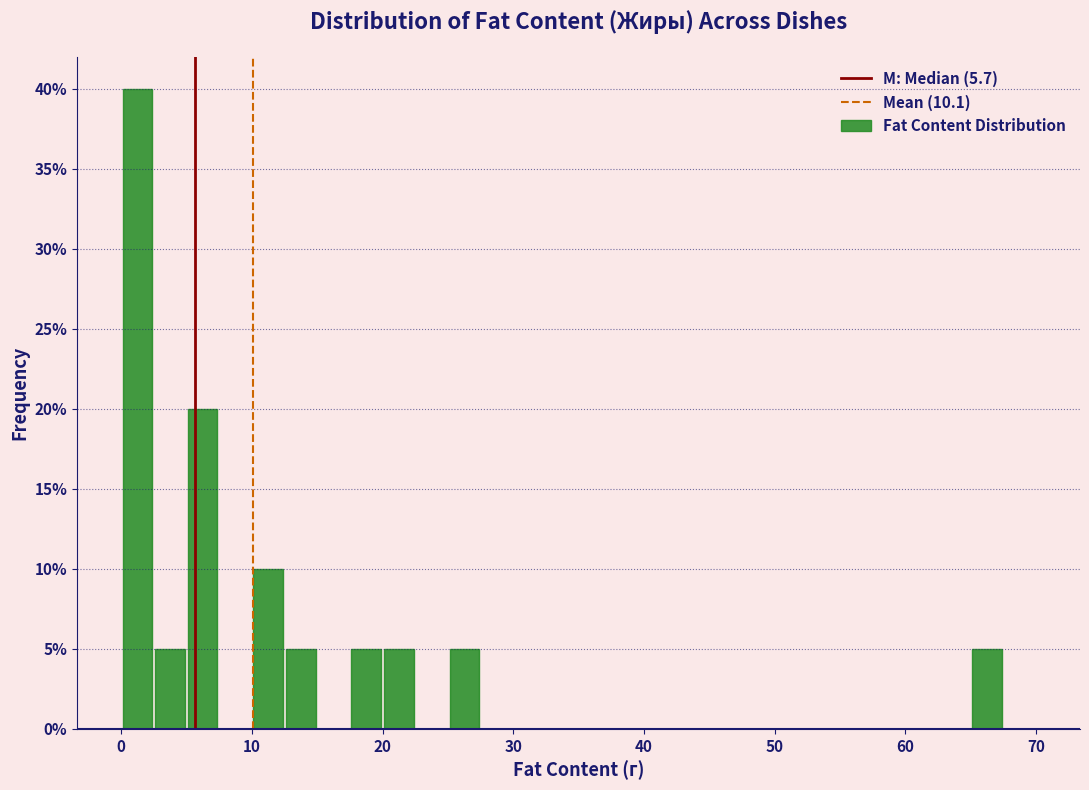

Read against the x-axis, roughly where is the centre of the tallest bar?

1